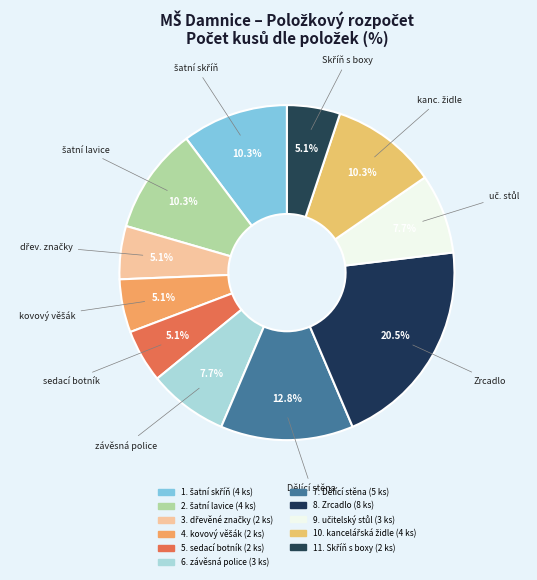

Rank the categories by value from lowest to highest.

3. dřevěné značky (2 ks), 4. kovový věšák (2 ks), 5. sedací botník (2 ks), 11. Skříň s boxy (2 ks), 6. závěsná police (3 ks), 9. učitelský stůl (3 ks), 1. šatní skříň (4 ks), 2. šatní lavice (4 ks), 10. kancelářská židle (4 ks), 7. Dělící stěna (5 ks), 8. Zrcadlo (8 ks)